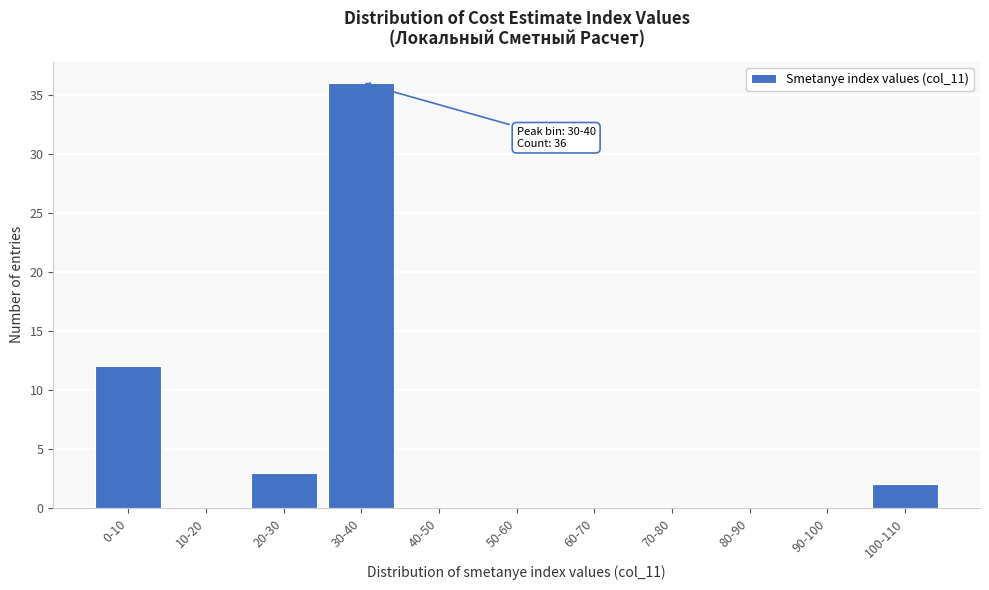

Reading right to left, what are all the values shown in this chart?

100-110=2	90-100=0	80-90=0	70-80=0	60-70=0	50-60=0	40-50=0	30-40=36	20-30=3	10-20=0	0-10=12